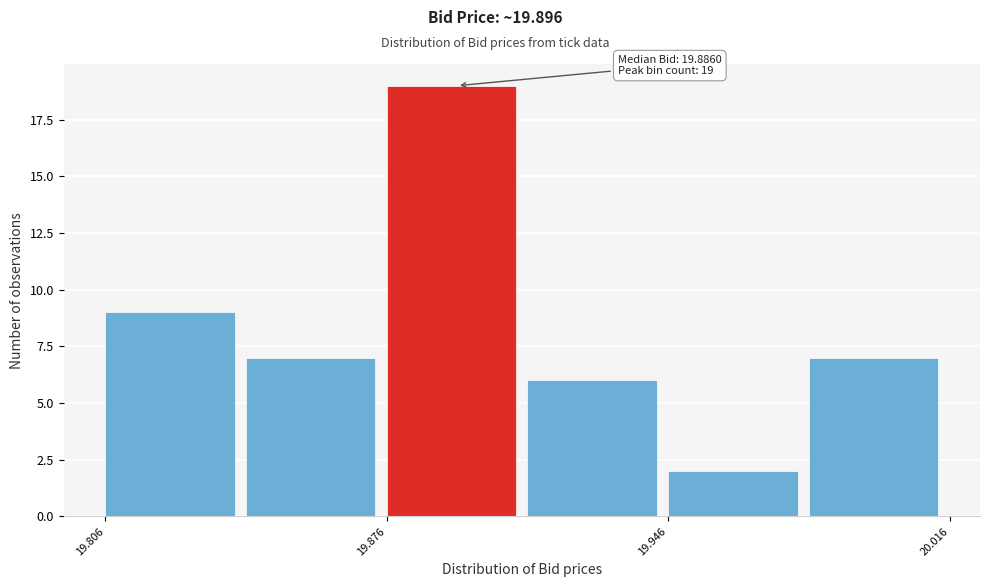

Around what value on the x-axis is the tallest bar? Give the approximate position of its centre, as read against the axis.

19.89